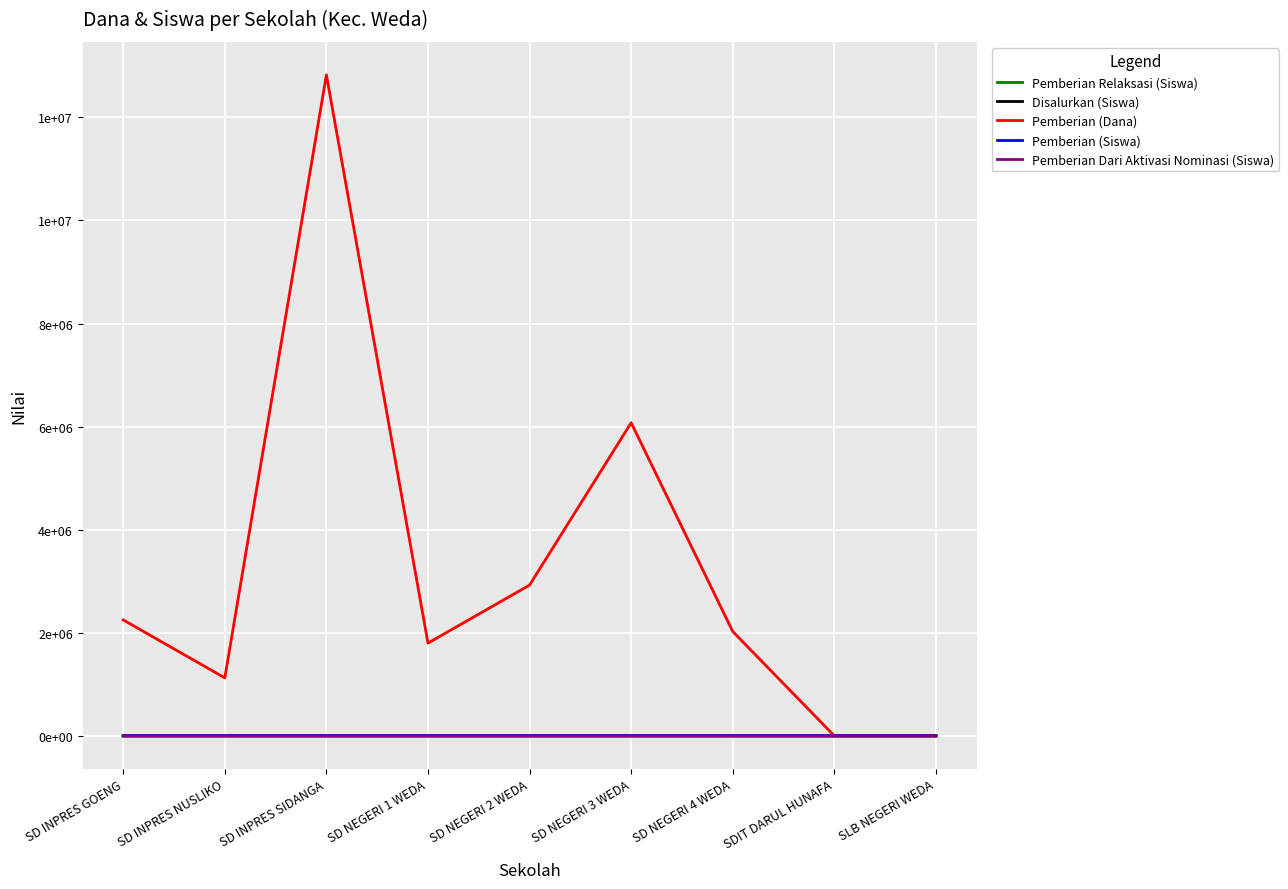

Does the chart display data point markers on the line(s)?

No